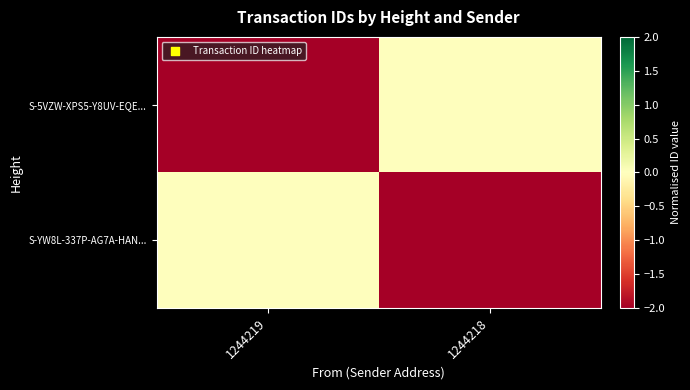

Which category has the lowest value across all series?

1244219